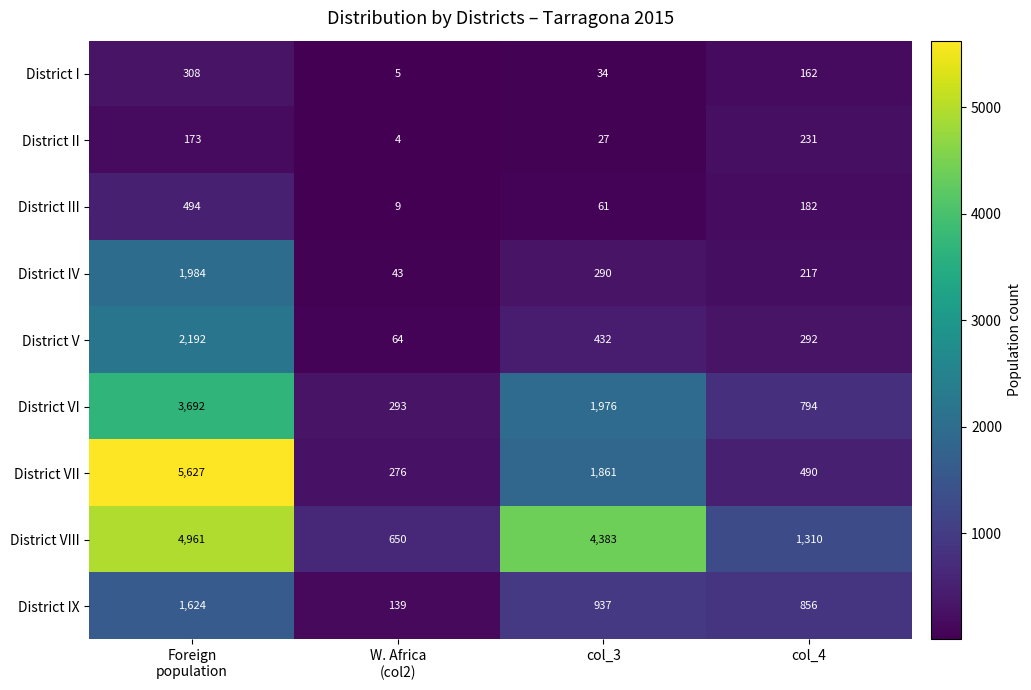

At how many categories does at least one series exceed 2239?

2